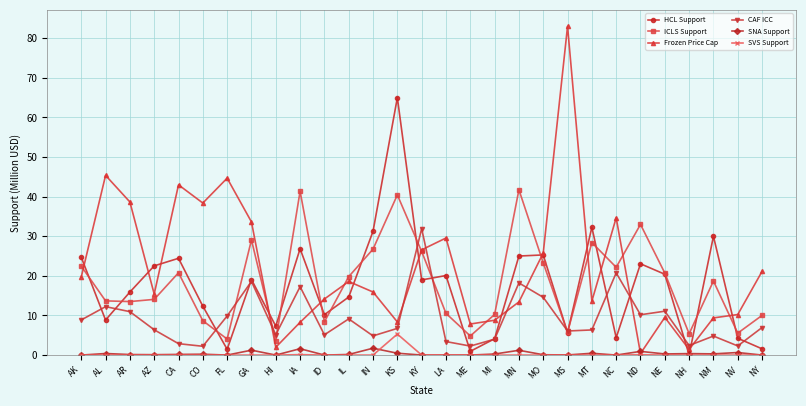

Between CO and NH, which series saw the biggest shift?

Frozen Price Cap